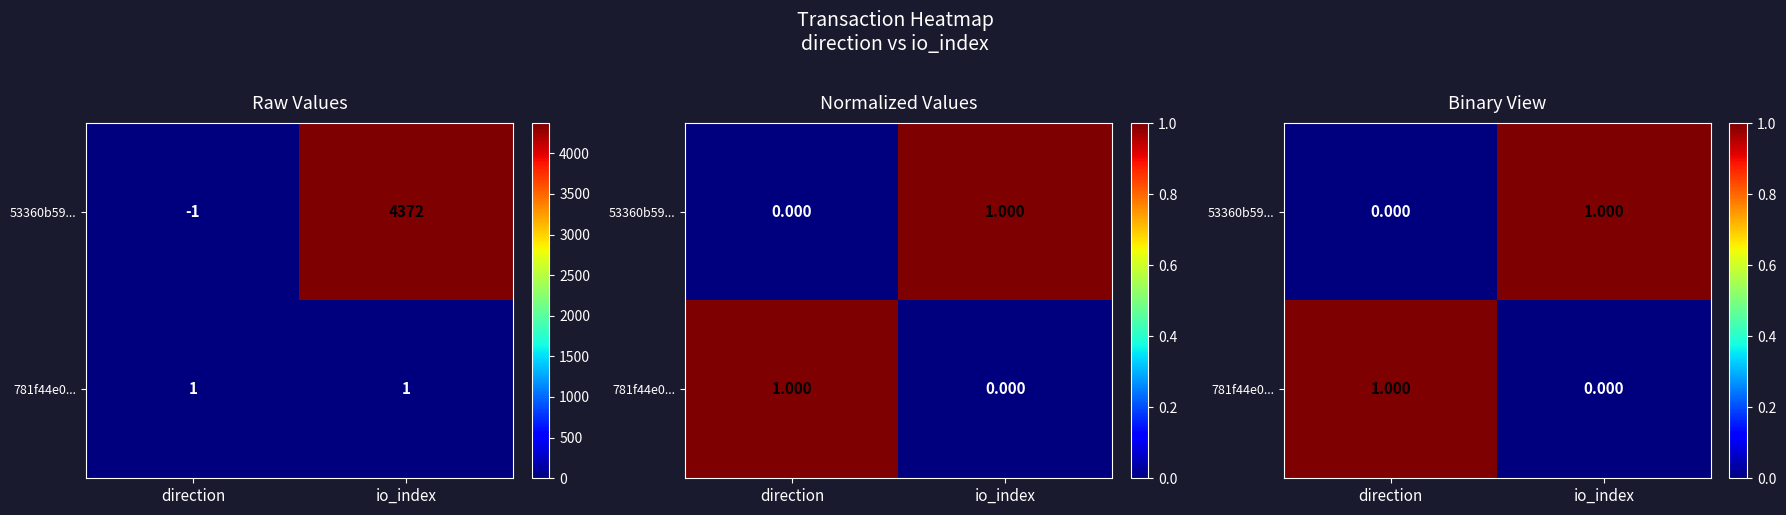

Is the value of 53360b59... at direction greater than the value of 781f44e0... at direction?

No